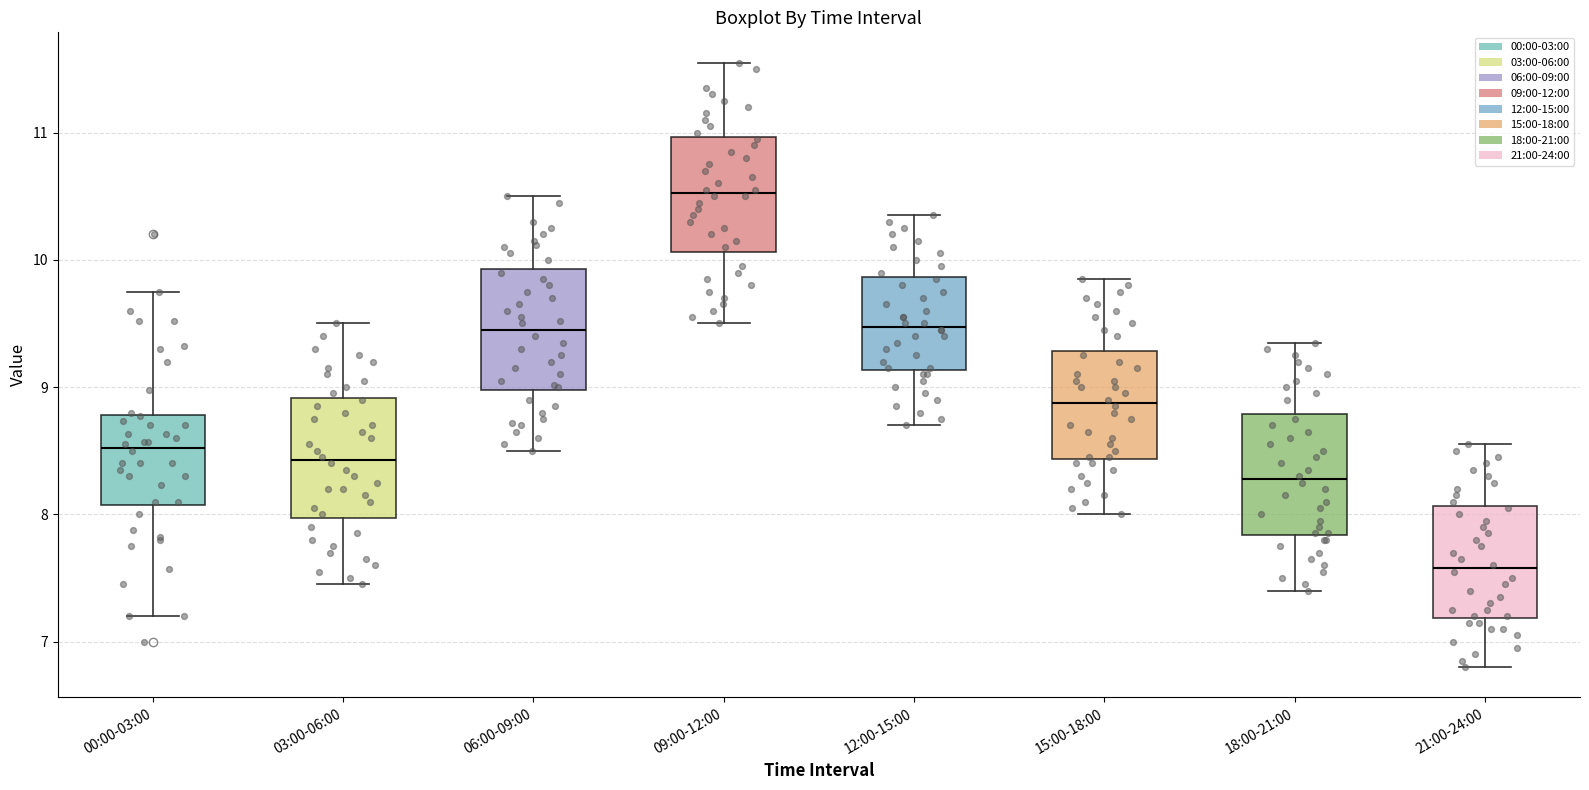

Which box's median line is the lowest?

21:00-24:00